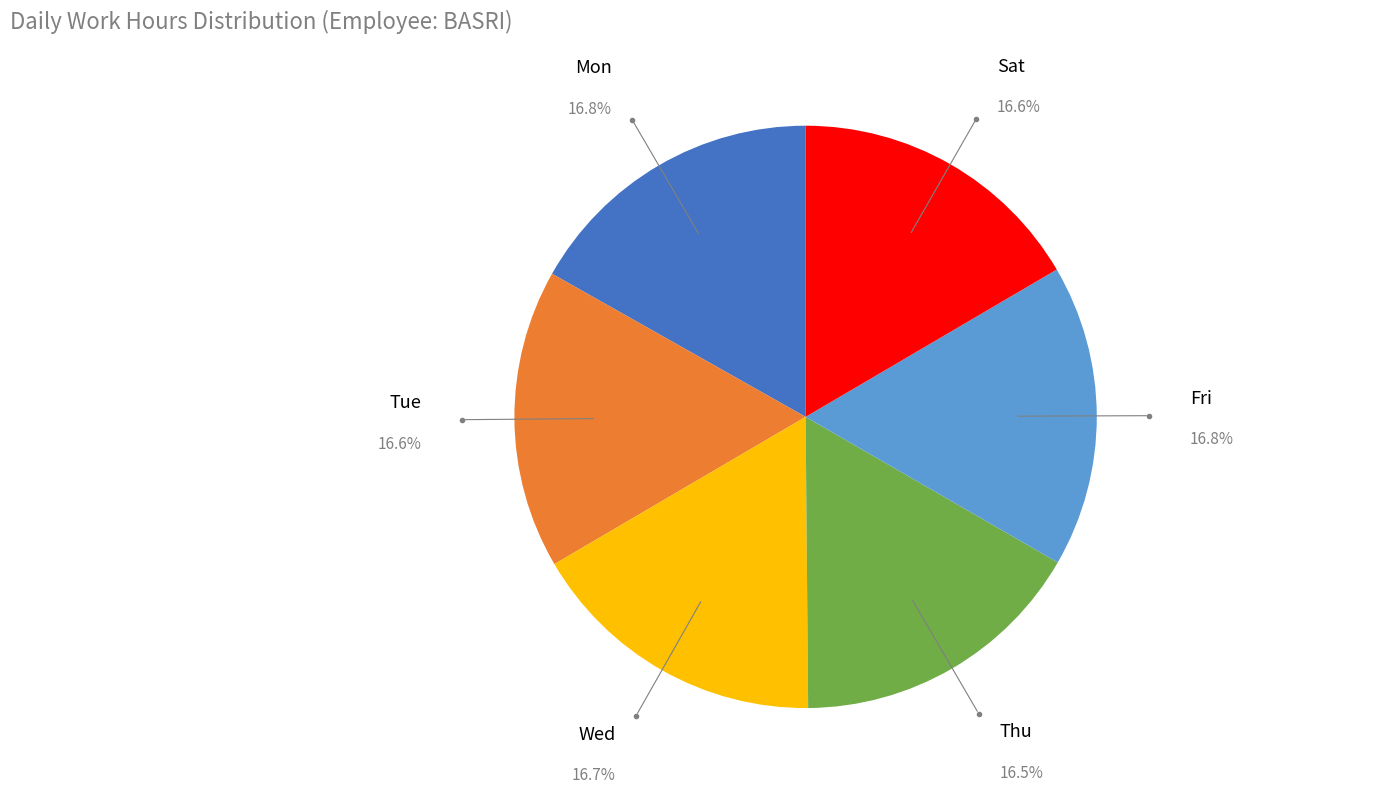

Does Thu represent more than half of the total?

No